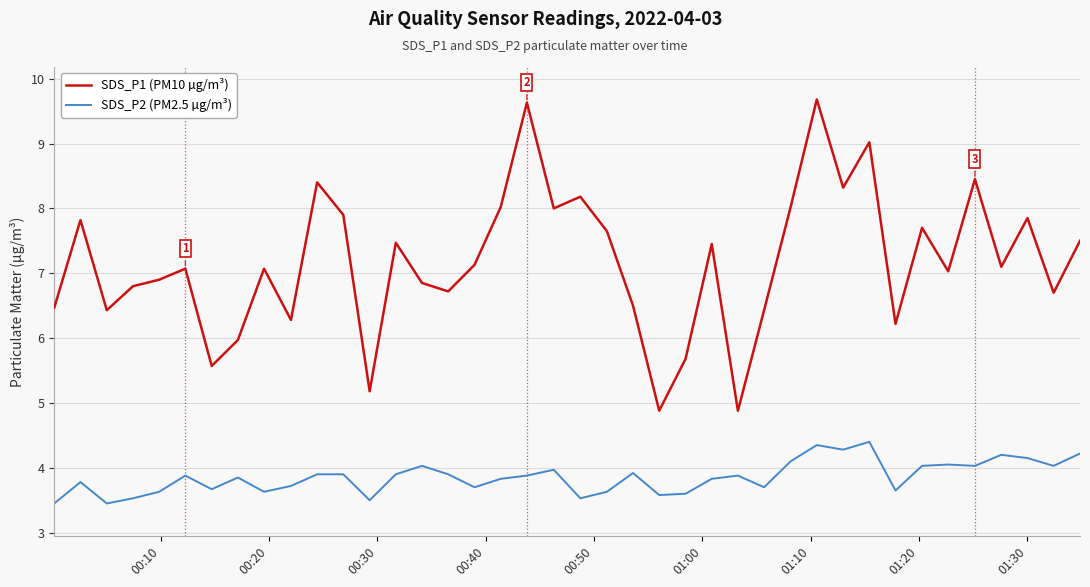

Which series has the largest total across all categories?

SDS_P1 (PM10 µg/m³)